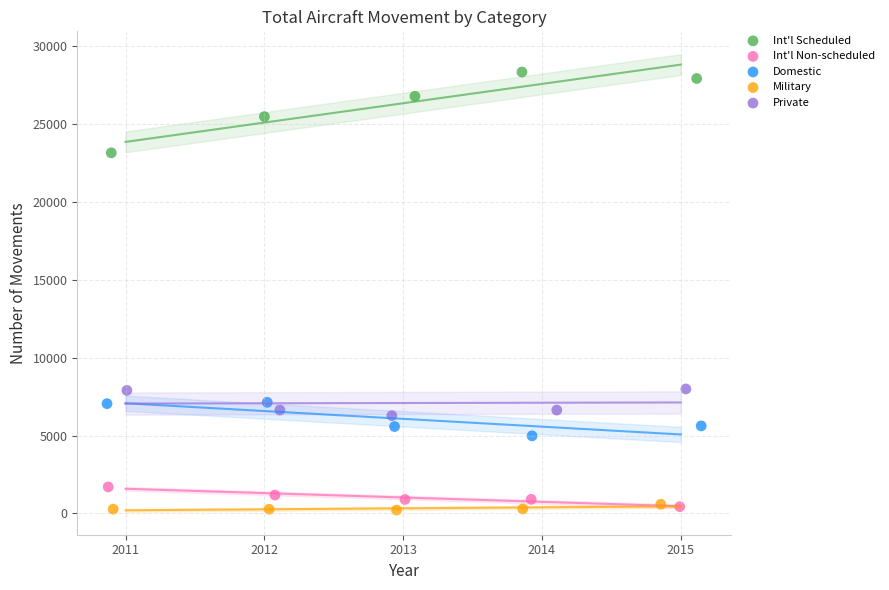

Which series has the largest Y range (max minus min)?

Int'l Scheduled